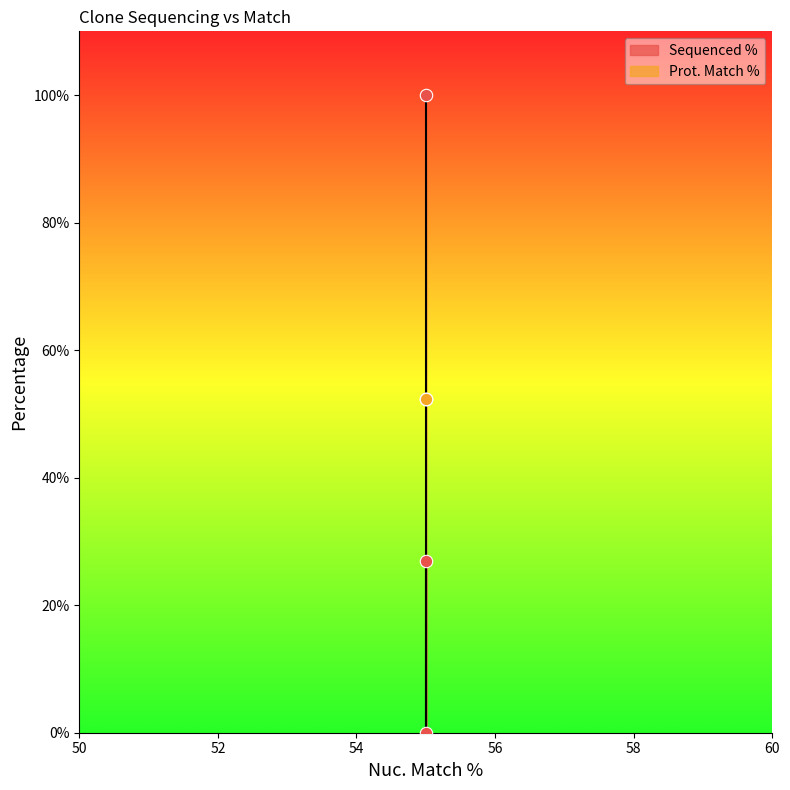

What is the ratio of the value at 55 to the value at 55?

0.3